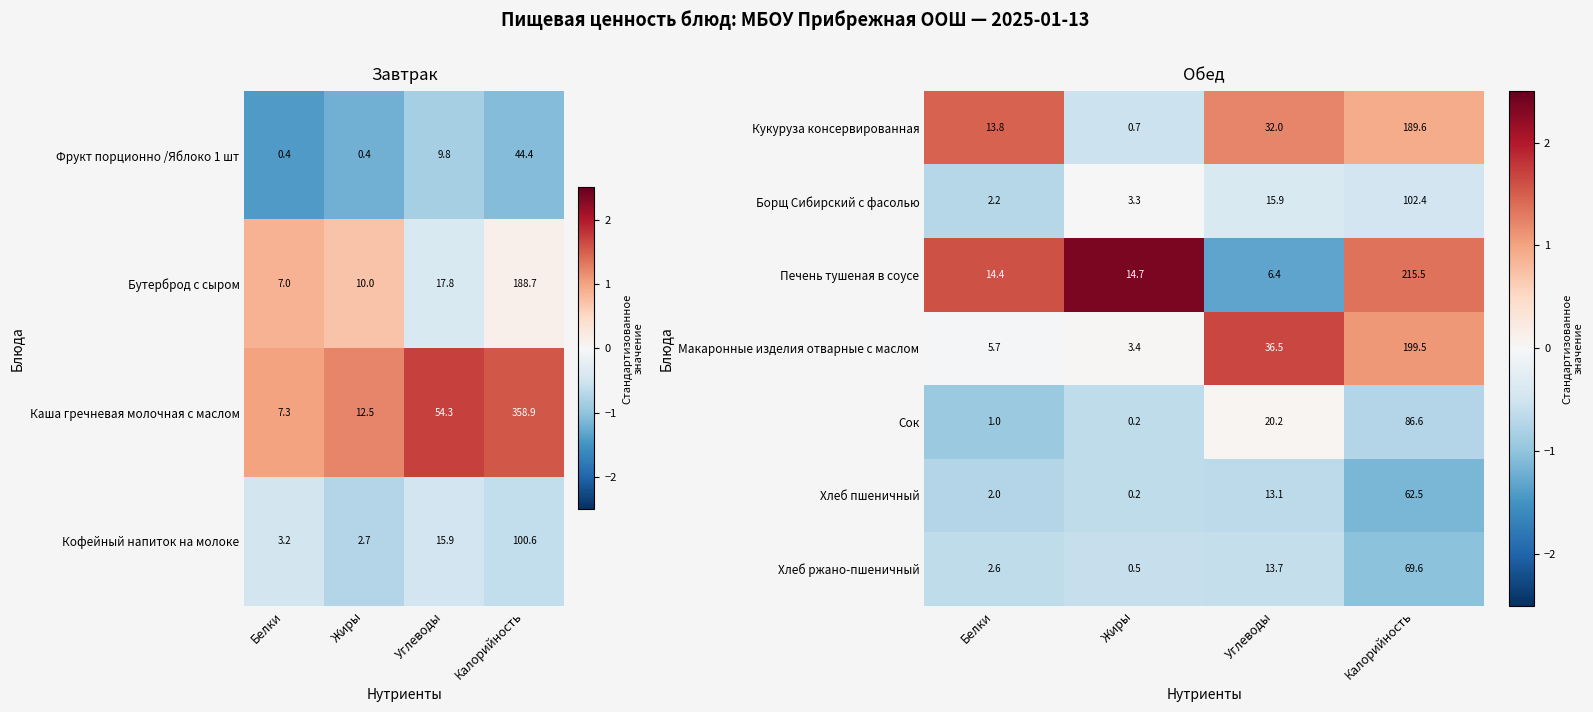

What is the difference between the maximum and minimum values in the Кукуруза консервированная series?

188.9